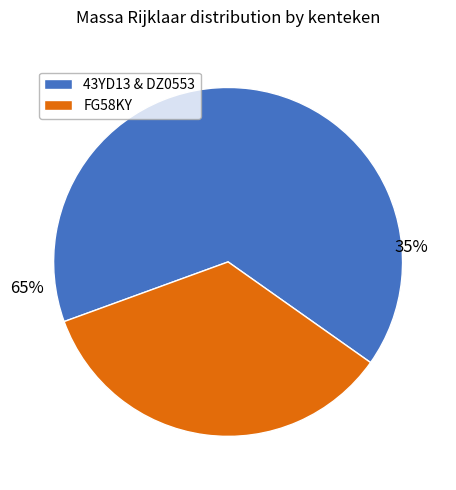

Is the sum of DZ0553 and FG58KY greater than half?

Yes